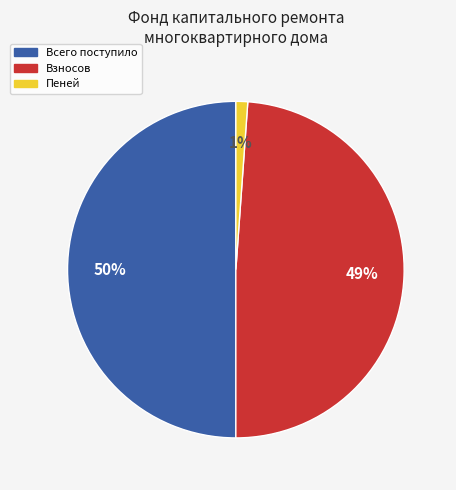

To the nearest percent, what is the average slice percentage?

33%